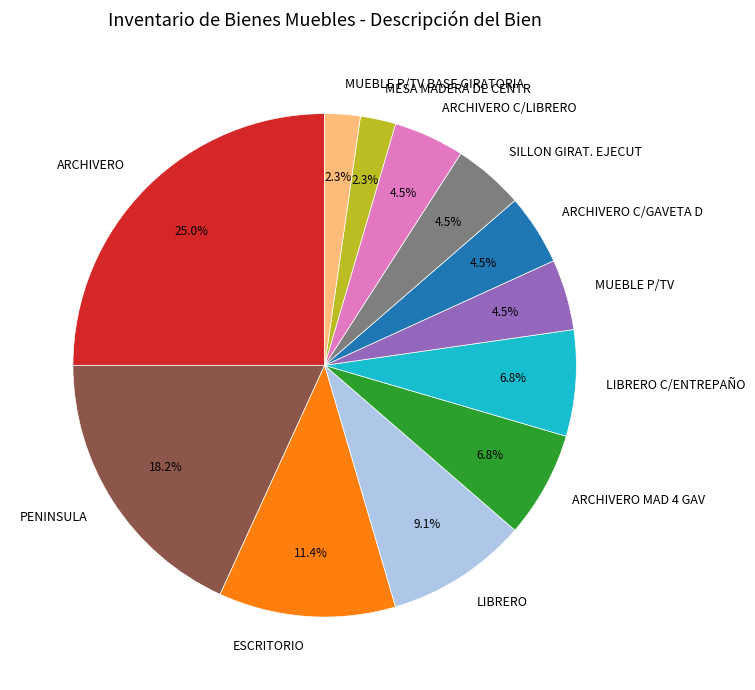

The ARCHIVERO MAD 4 GAV slice represents 7% of the pie. True or false?

True